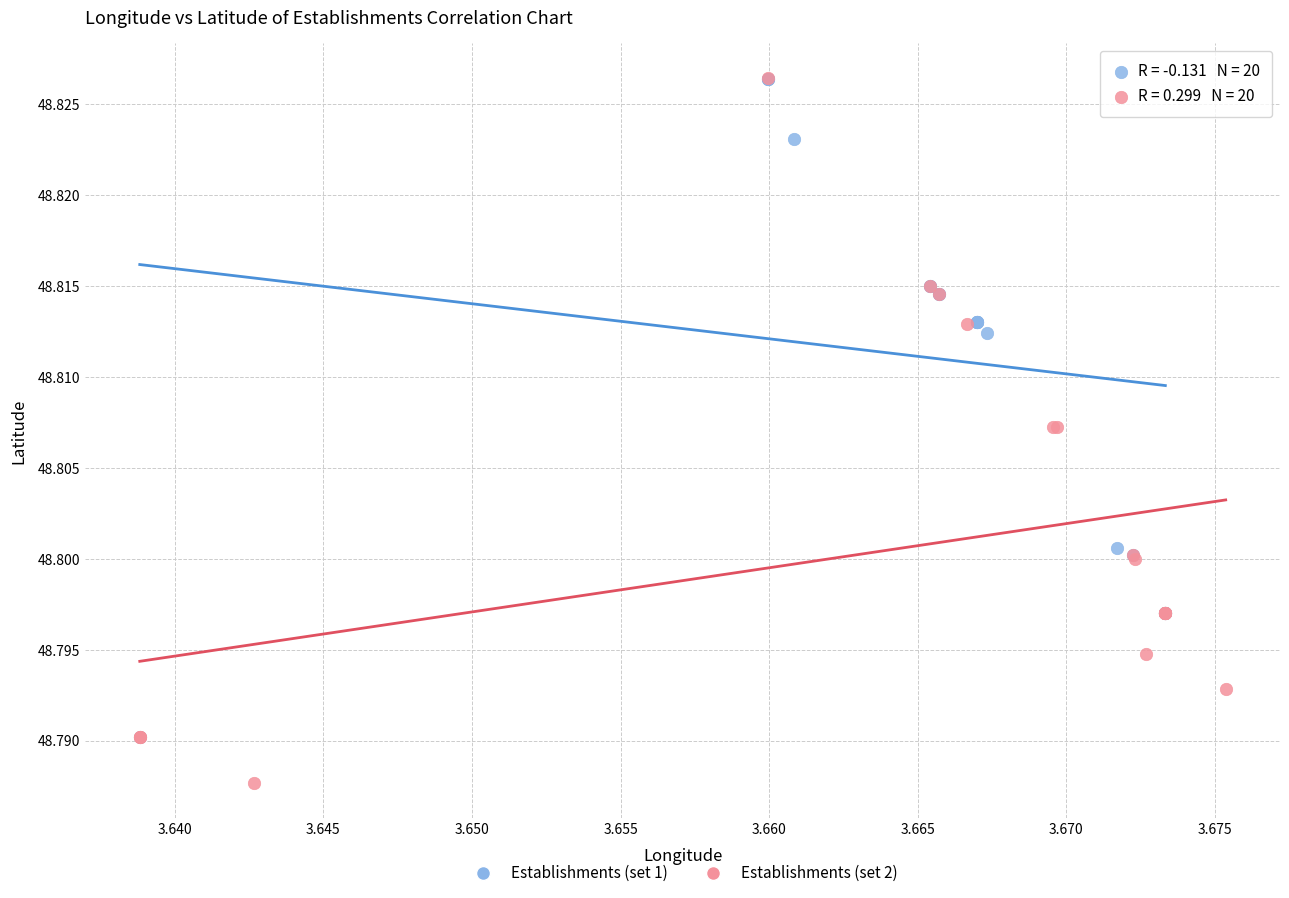

Which series reaches the minimum Y coordinate?

Establishments (set 2)